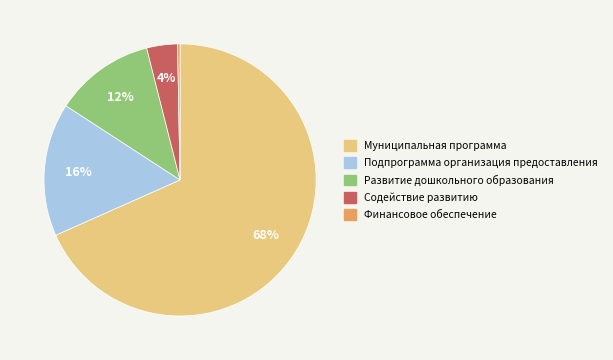

Is it true that Финансовое обеспечение is 7% of the pie?

False